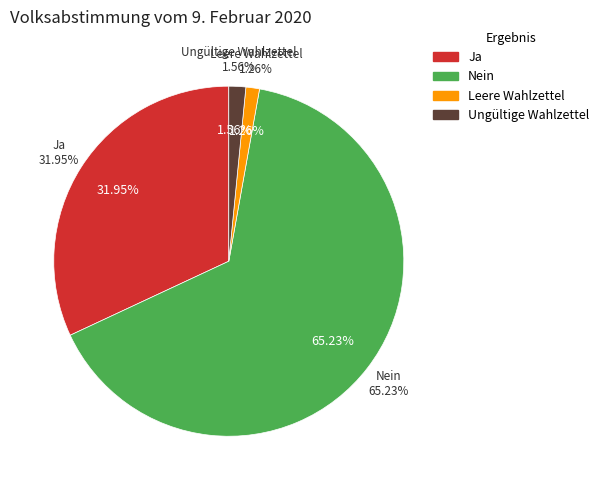

Is it true that Leere Wahlzettel is 16% of the pie?

False